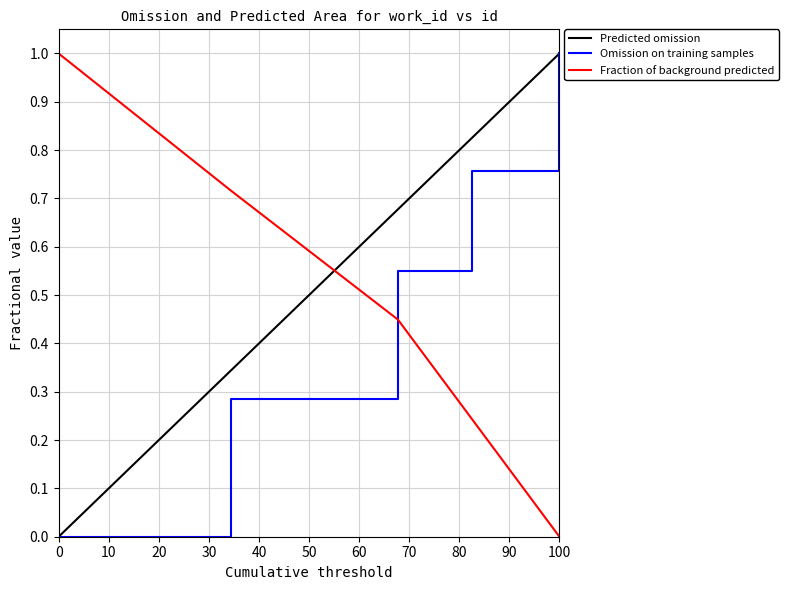

True or false: Omission on training samples and Fraction of background predicted cross at least once.

True